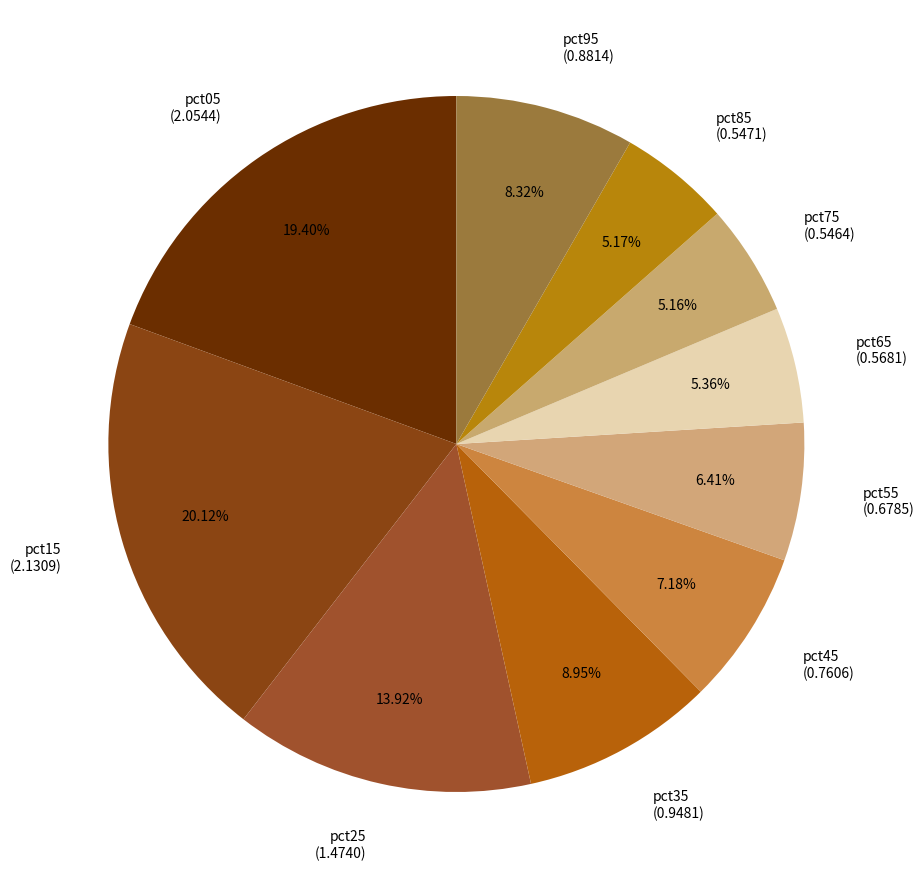

Is pct65 the majority of the pie?

No